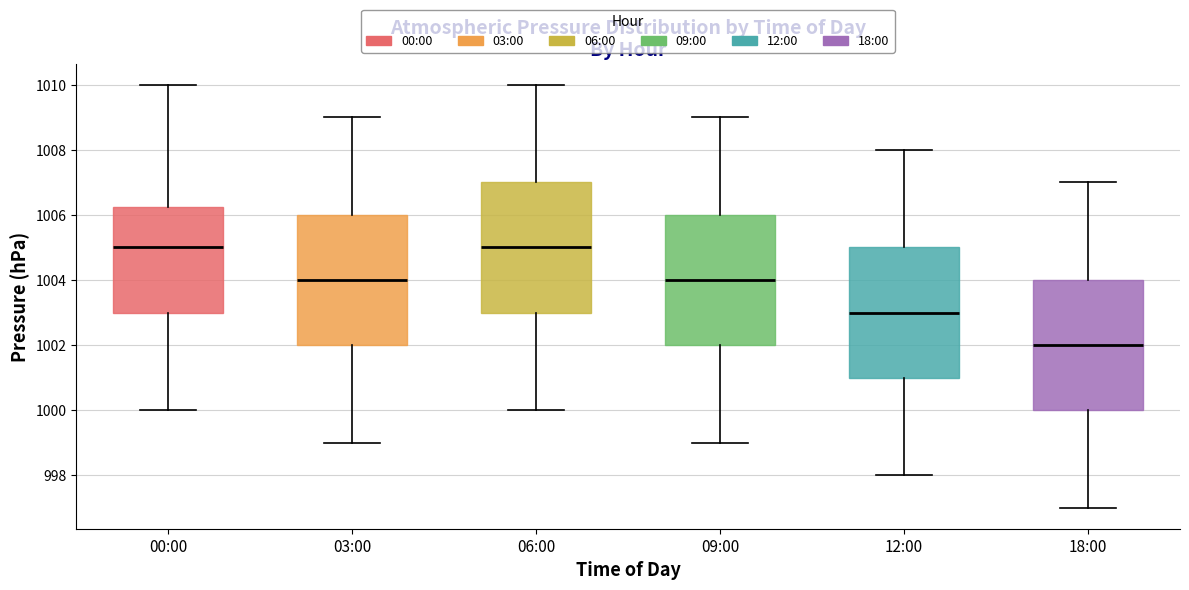

Reading left to right, read every box against the y-axis: the position of its median line, the range the box covers, and the ends of its whiskers. The values are not printed on the chart, so give them approximately, as read against the axis.

00:00: median 1005.0, box 1003.0 to 1006.2, whiskers 1000.0 to 1010.0
03:00: median 1004.0, box 1002.0 to 1006.0, whiskers 999.0 to 1009.0
06:00: median 1005.0, box 1003.0 to 1007.0, whiskers 1000.0 to 1010.0
09:00: median 1004.0, box 1002.0 to 1006.0, whiskers 999.0 to 1009.0
12:00: median 1003.0, box 1001.0 to 1005.0, whiskers 998.0 to 1008.0
18:00: median 1002.0, box 1000.0 to 1004.0, whiskers 997.0 to 1007.0